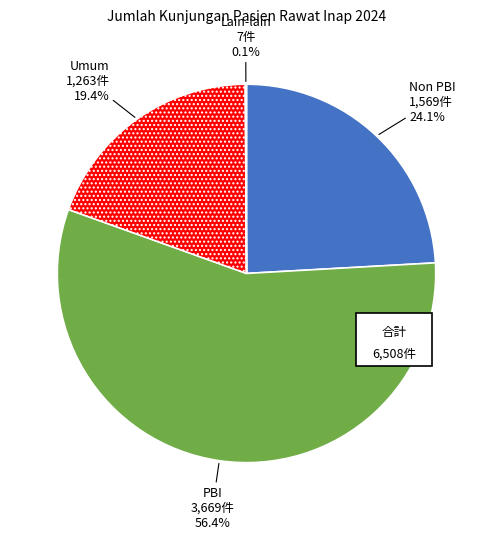

How many slices are in this pie chart?

4